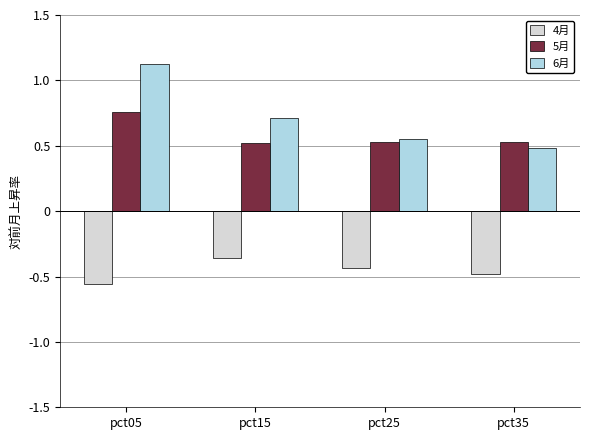

Which label corresponds to the smallest value in the chart?

pct05